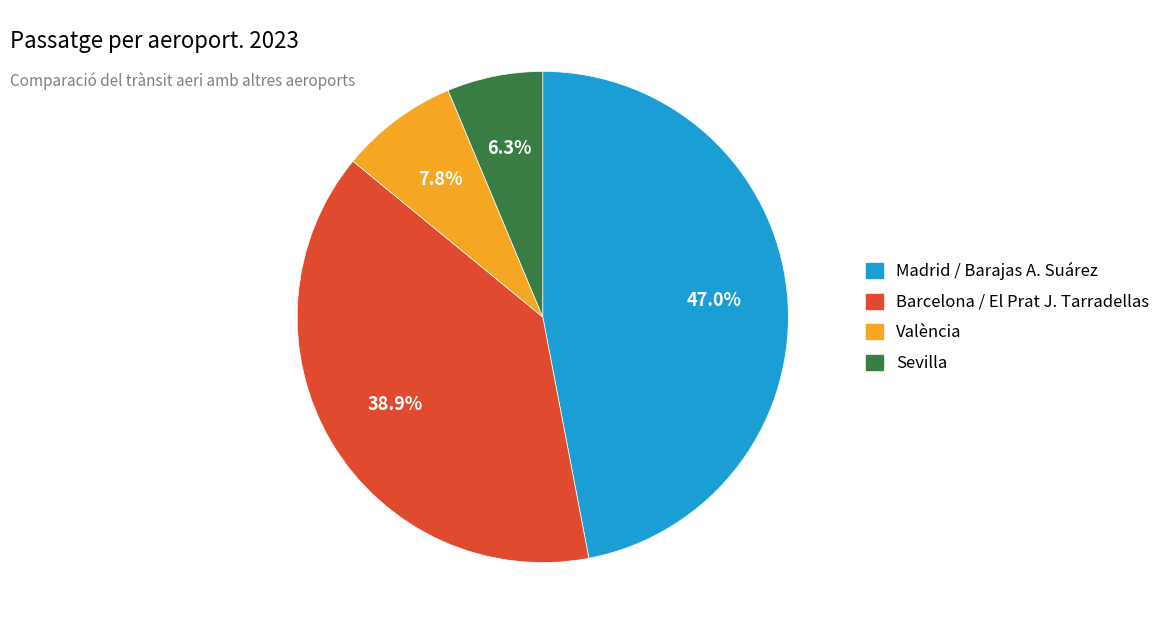

Do Sevilla and Barcelona / El Prat J. Tarradellas together represent more than half of the pie?

No